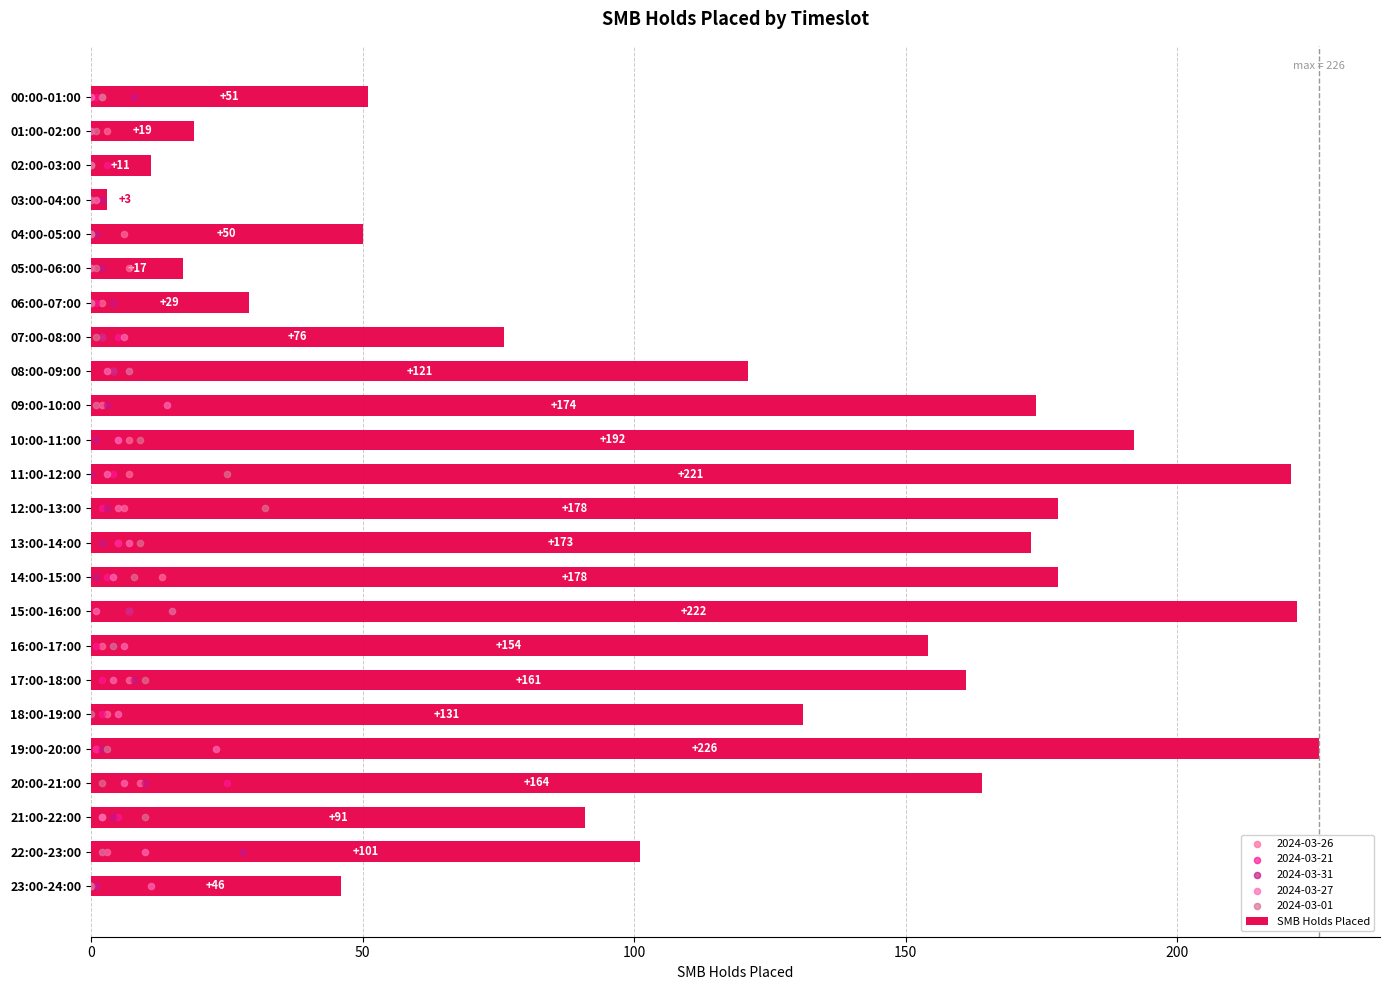

What is the average value of the SMB Holds Placed series?

116